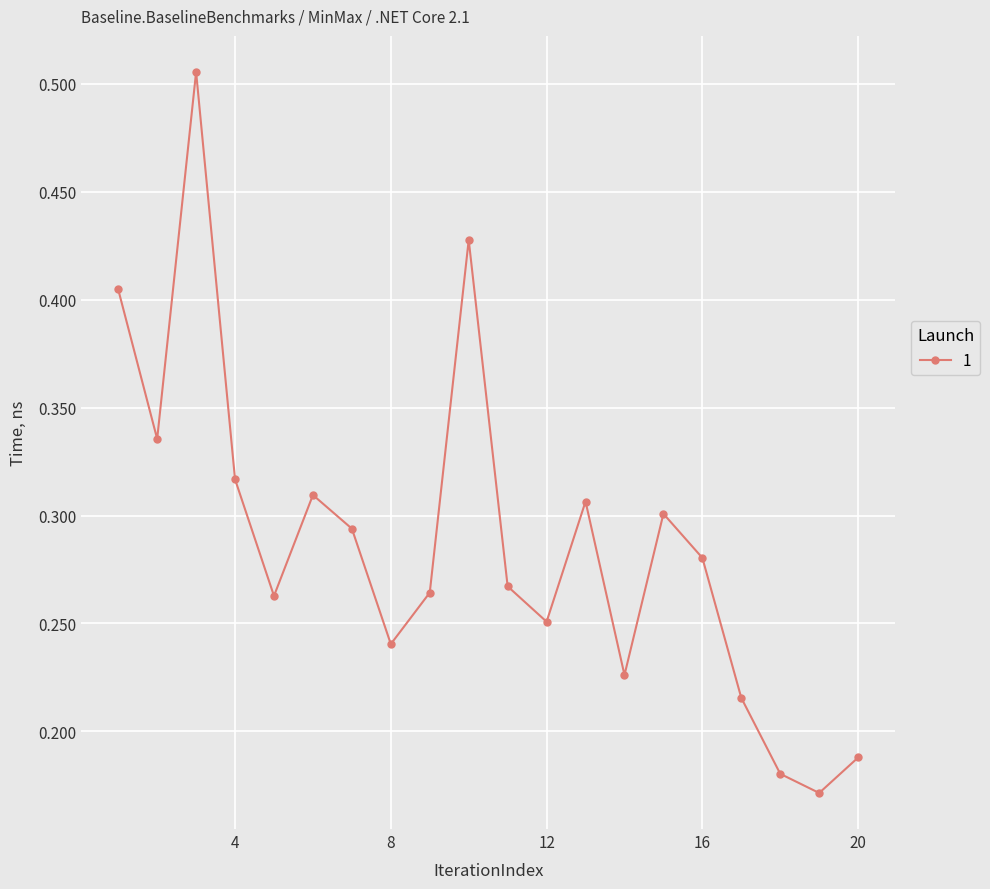

True or false: the data has more than 0 interior local peaks.

True